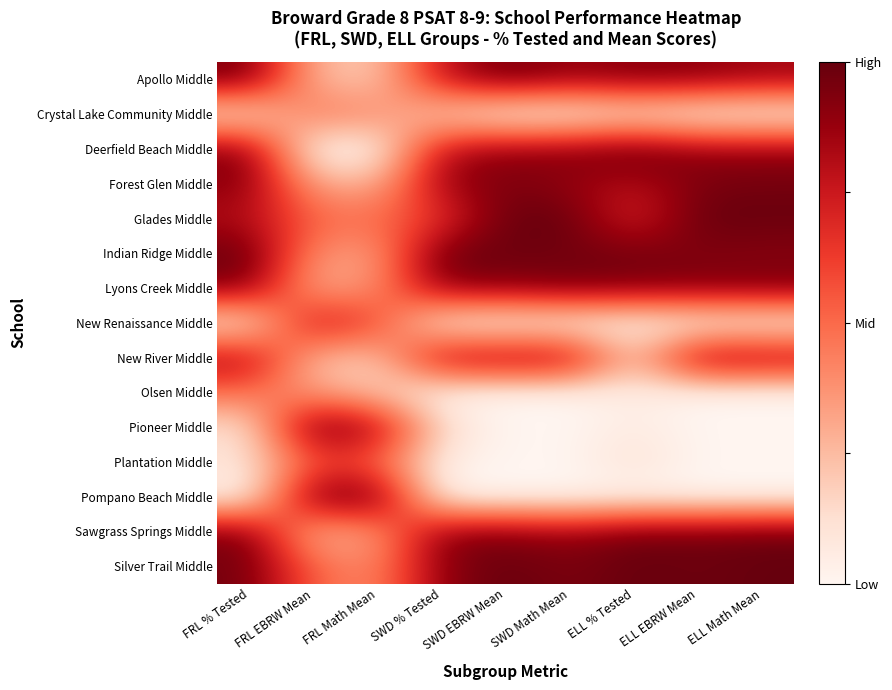

What is the spread (max minus min) of values at FRL EBRW Mean?

1.0